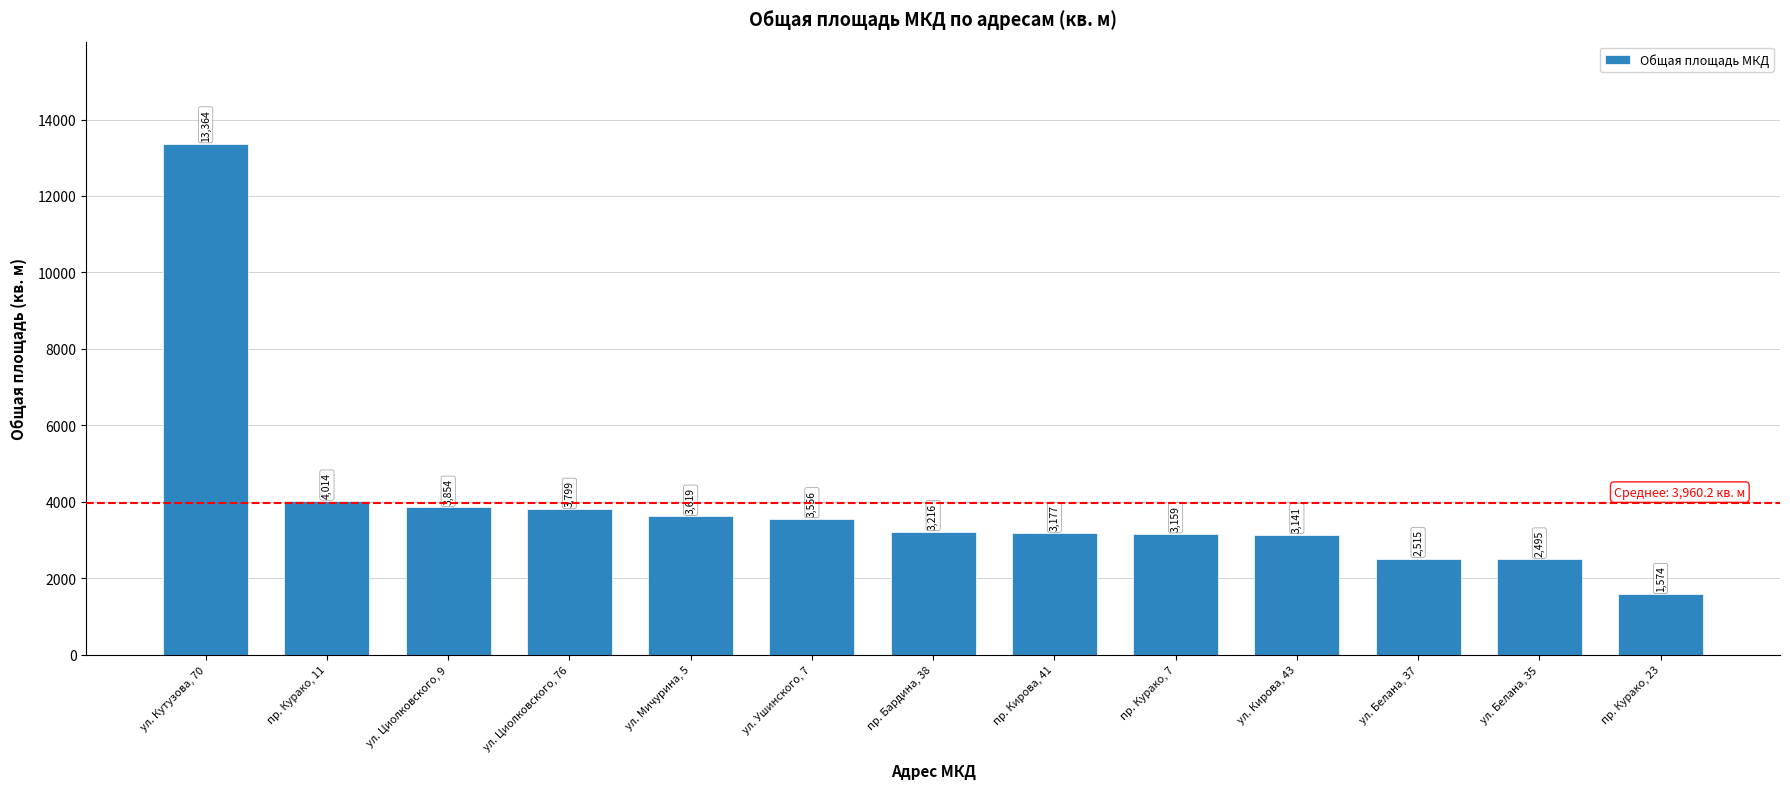

Approximately how many times larger is the value at ул. Циолковского, 9 compared to пр. Курако, 7?

1.2